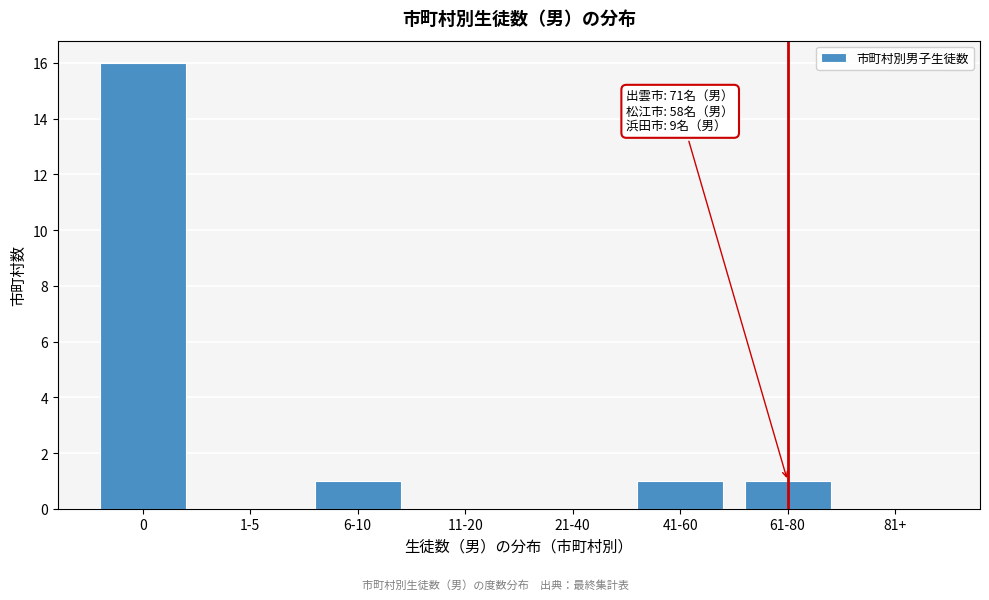

Reading left to right, what are all the values shown in this chart?

0=16	1-5=0	6-10=1	11-20=0	21-40=0	41-60=1	61-80=1	81+=0